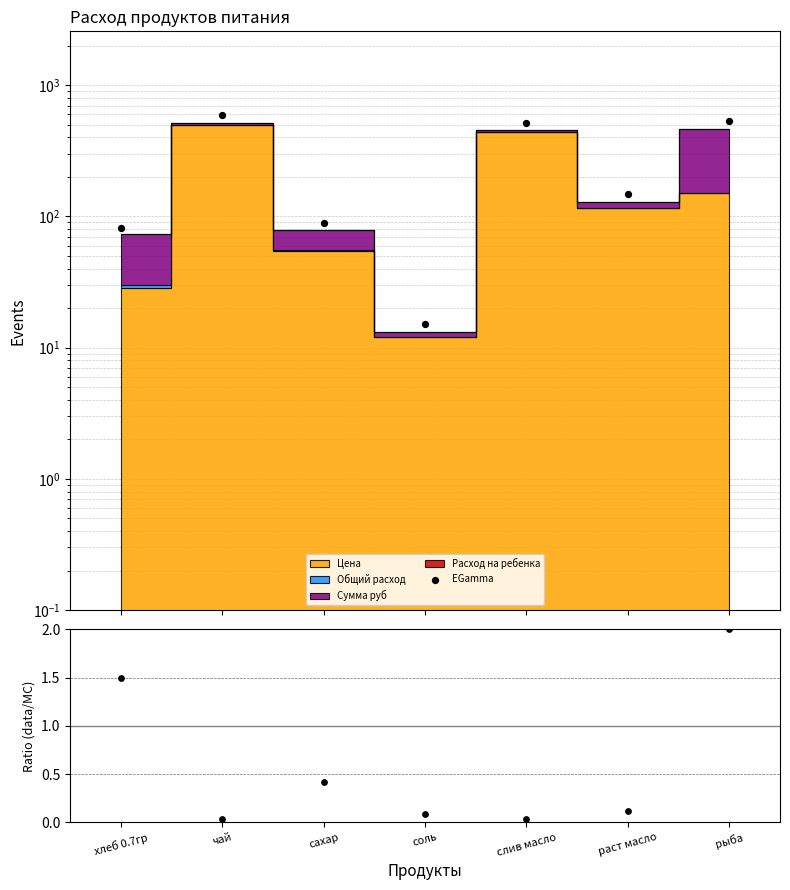

Which series has the largest total across all categories?

EGamma